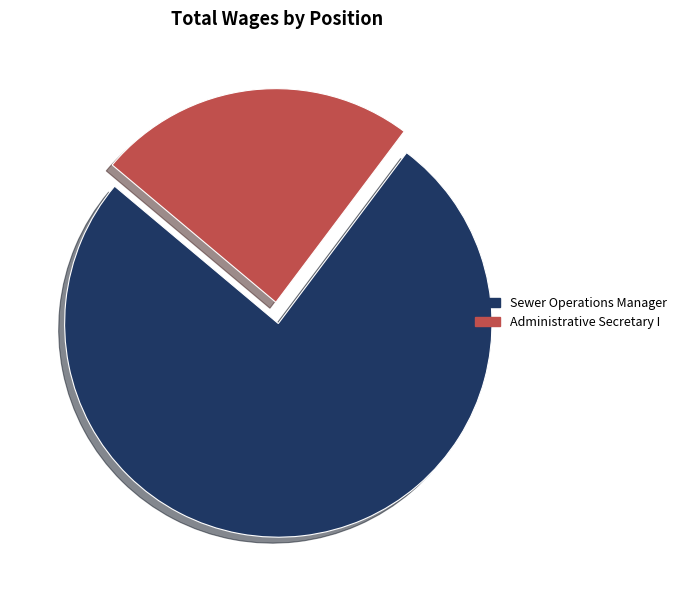

Approximately how many times larger is the value at Sewer Operations Manager compared to Administrative Secretary I?

3.1